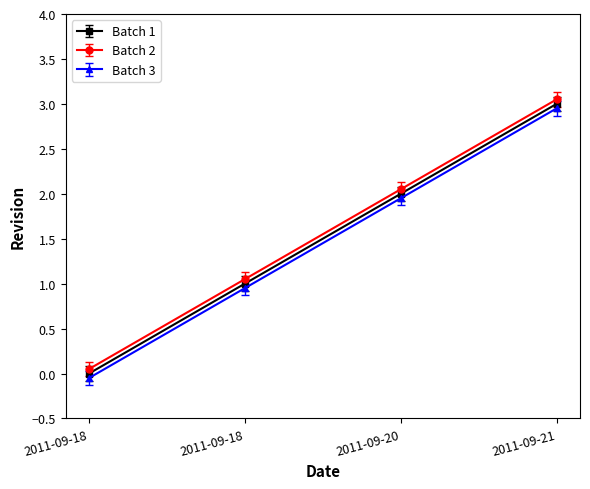

Which has a higher value, 2011-09-18 or 2011-09-18?

2011-09-18